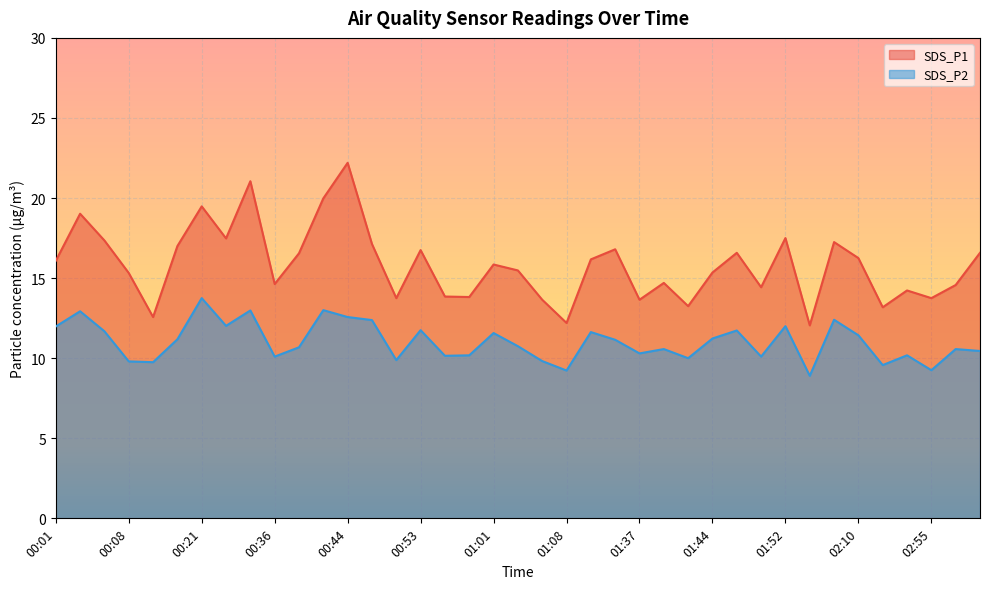

True or false: SDS_P2 and SDS_P1 intersect in this chart.

False